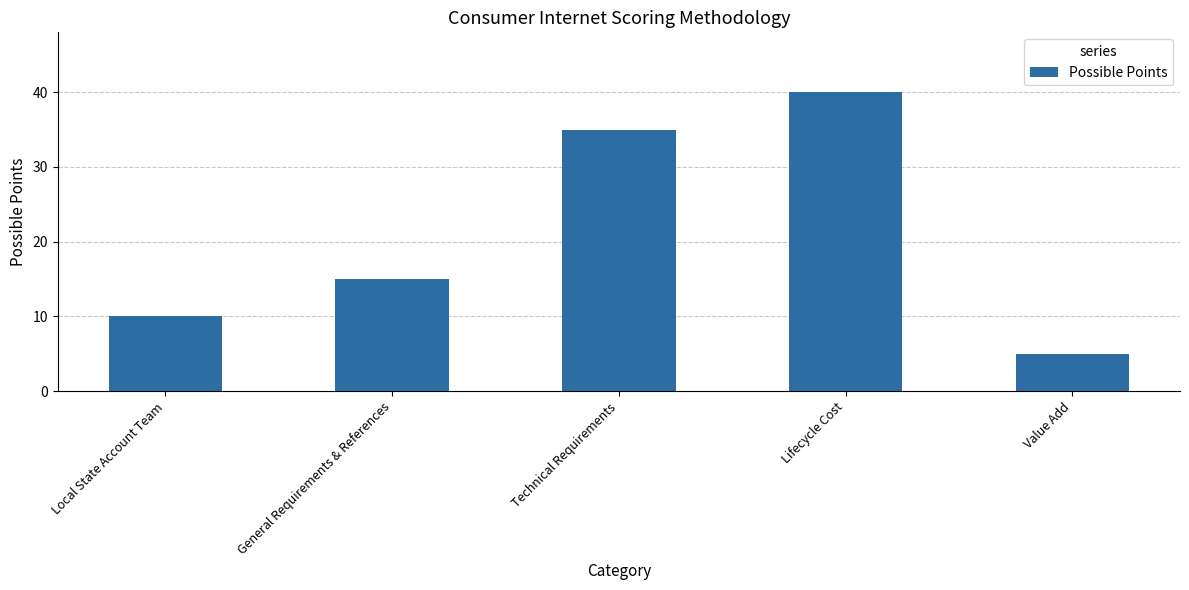

Which has a higher value, General Requirements & References or Local State Account Team?

General Requirements & References